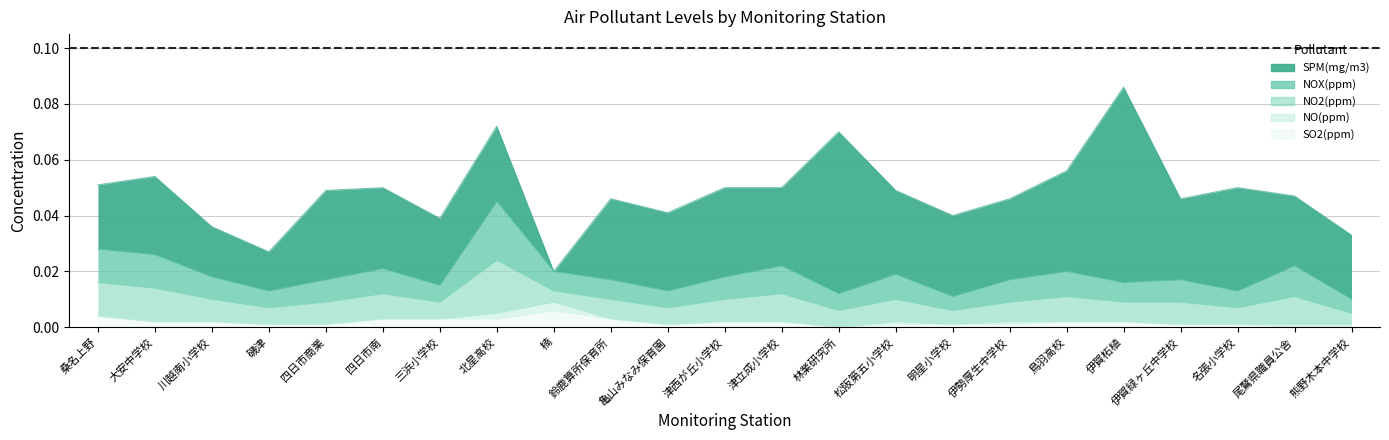

Which series has the largest total across all categories?

SPM(mg/m3)